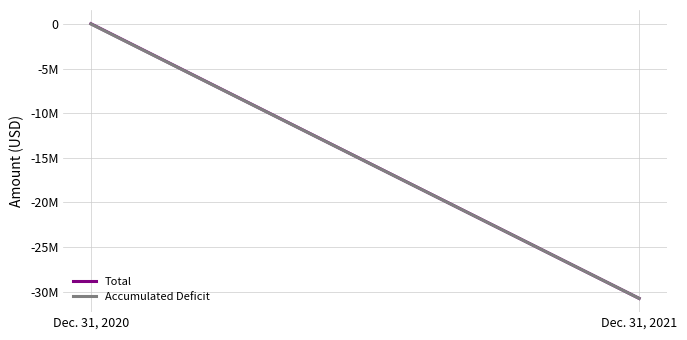

Read the Accumulated Deficit value at Dec. 31, 2021.

-30750467